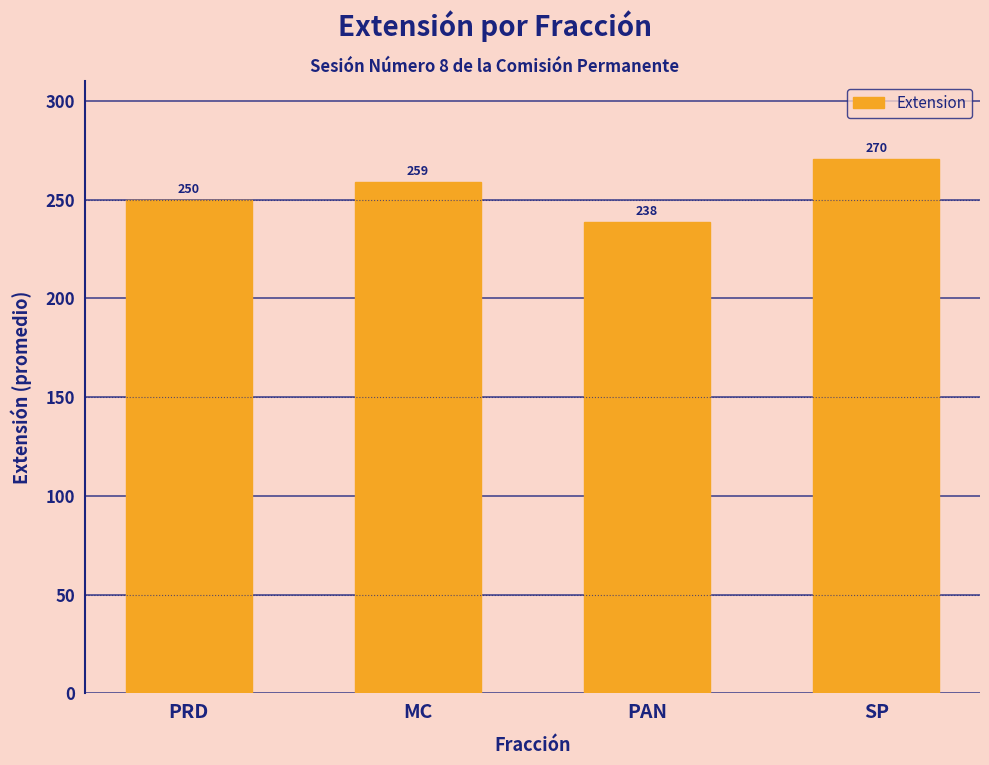

What is the label of the 1st bar from the right?

SP